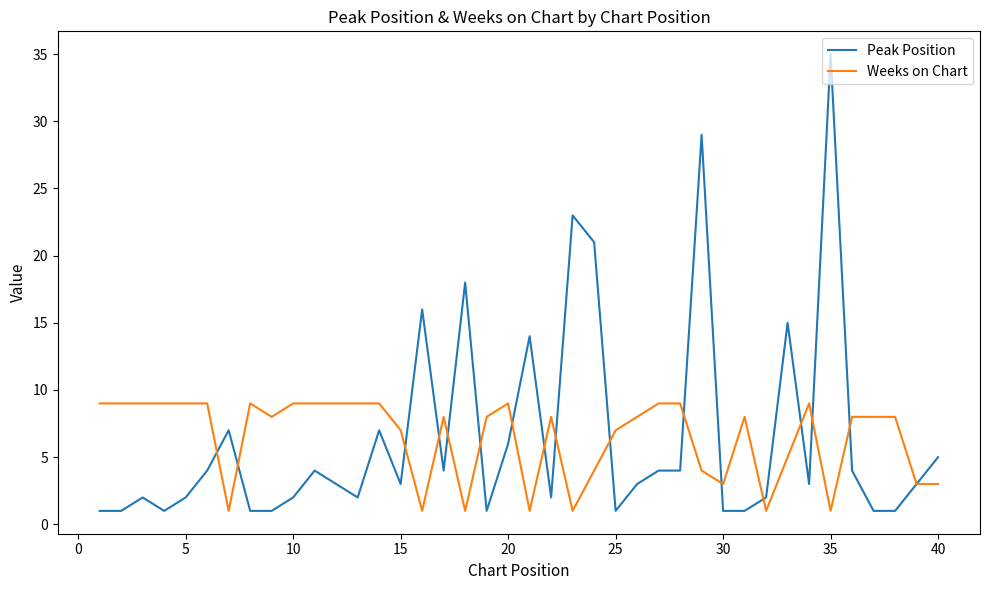

Which series has the widest spread of values?

Peak Position